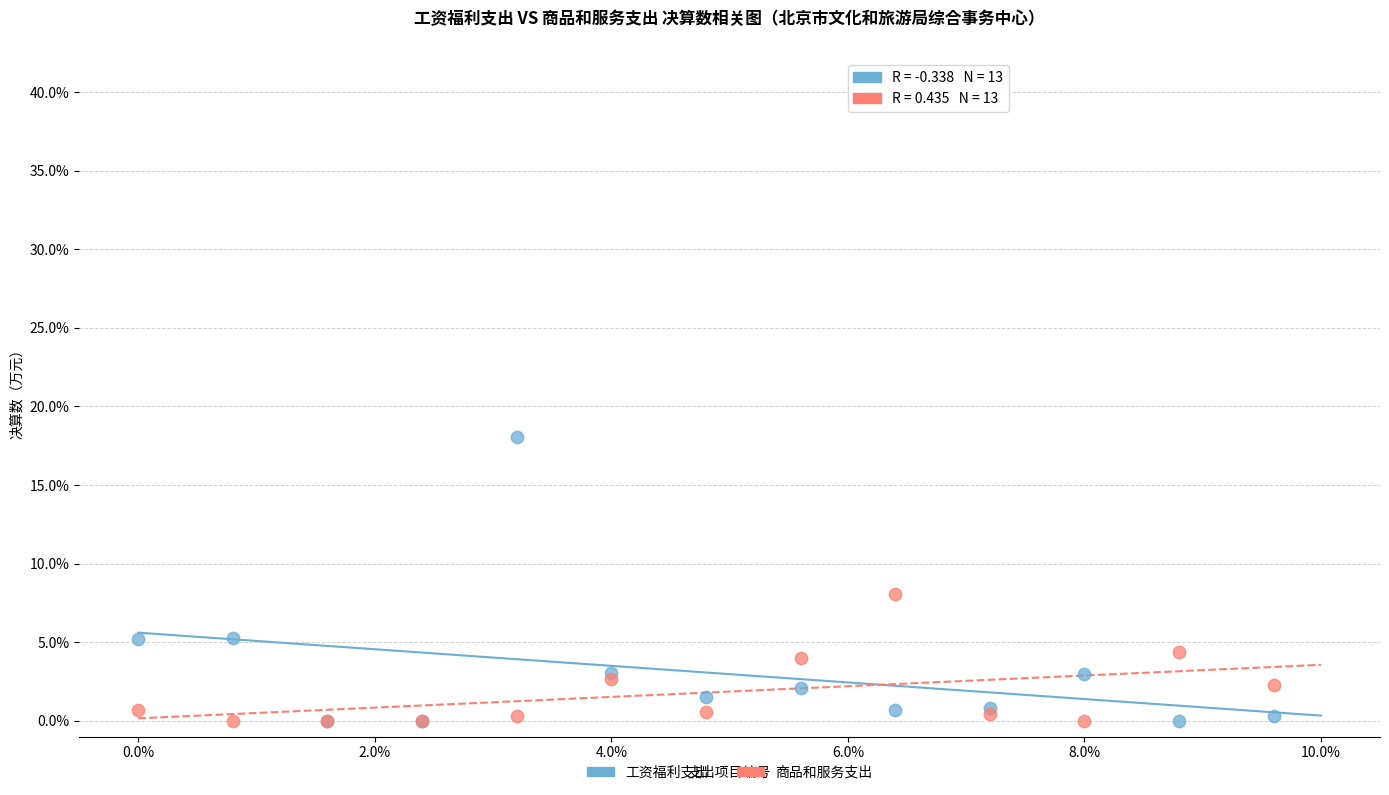

In the 工资福利支出 series, what Y value is closest to 9?

5.3